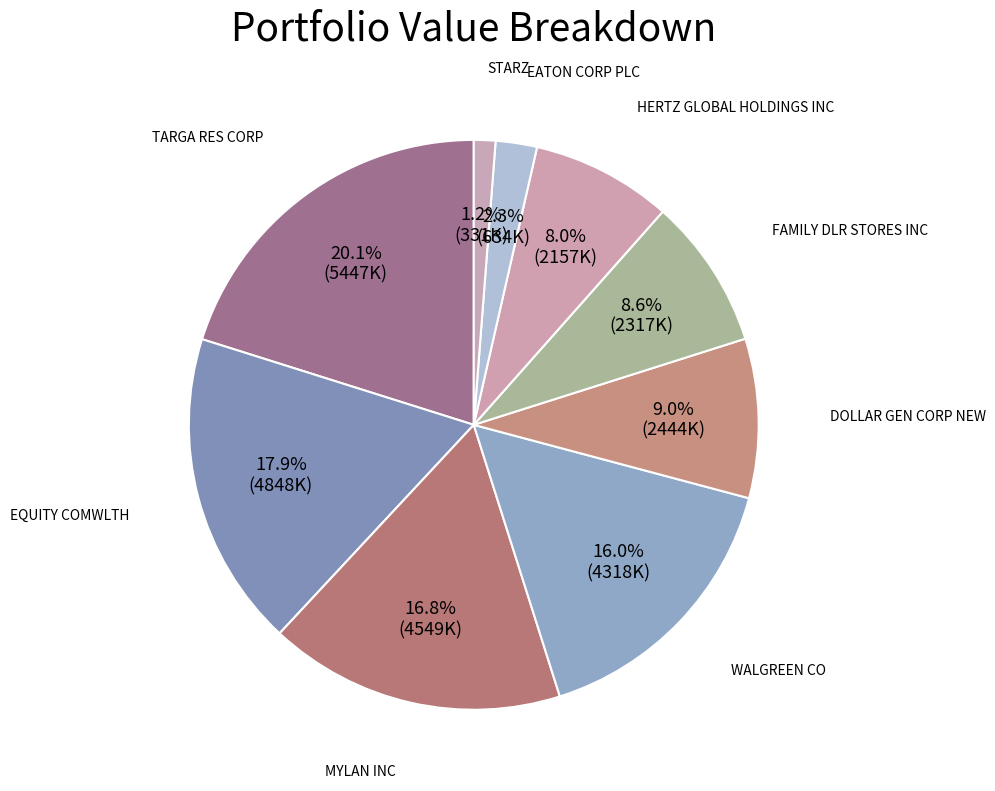

How many slices are in this pie chart?

9